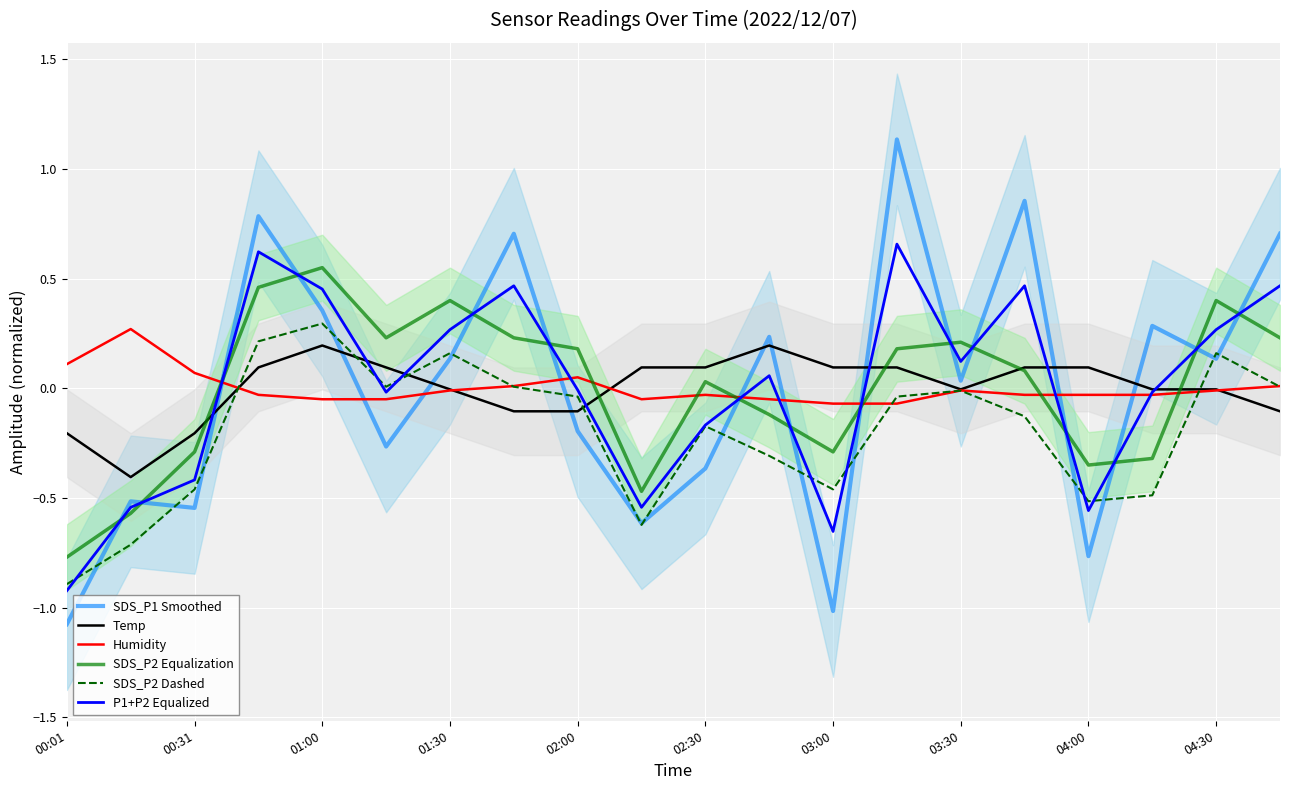

How many interior local valleys does the P1+P2 Equalized series have?

5